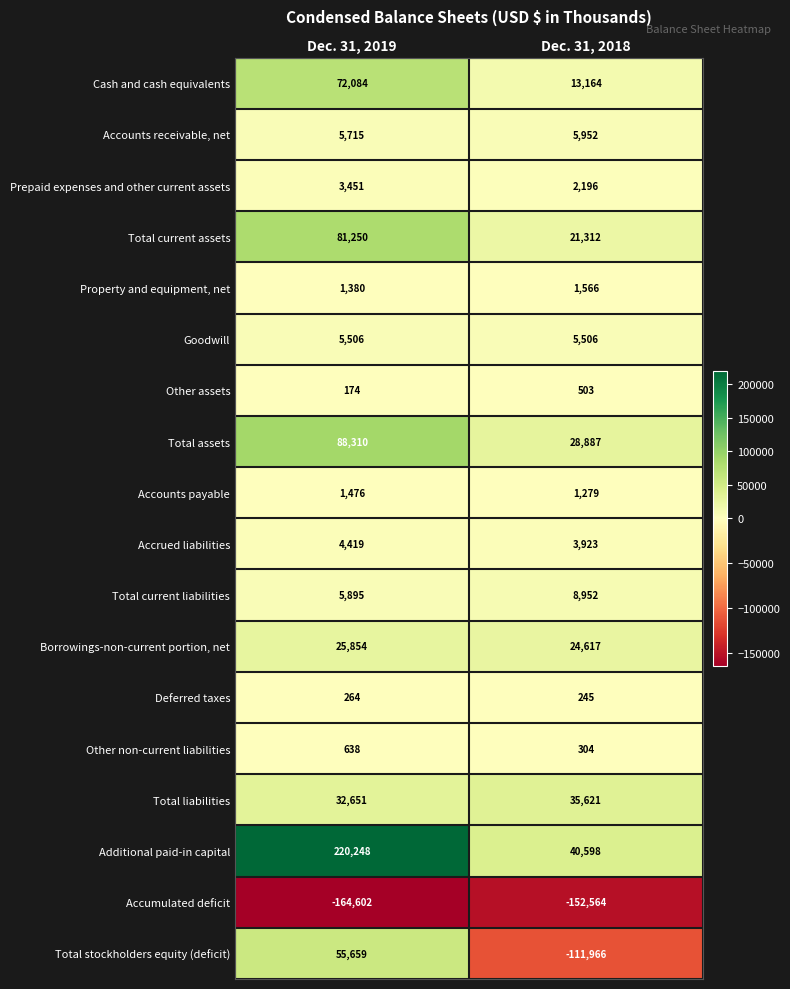

How many distinct data groups are displayed?

18